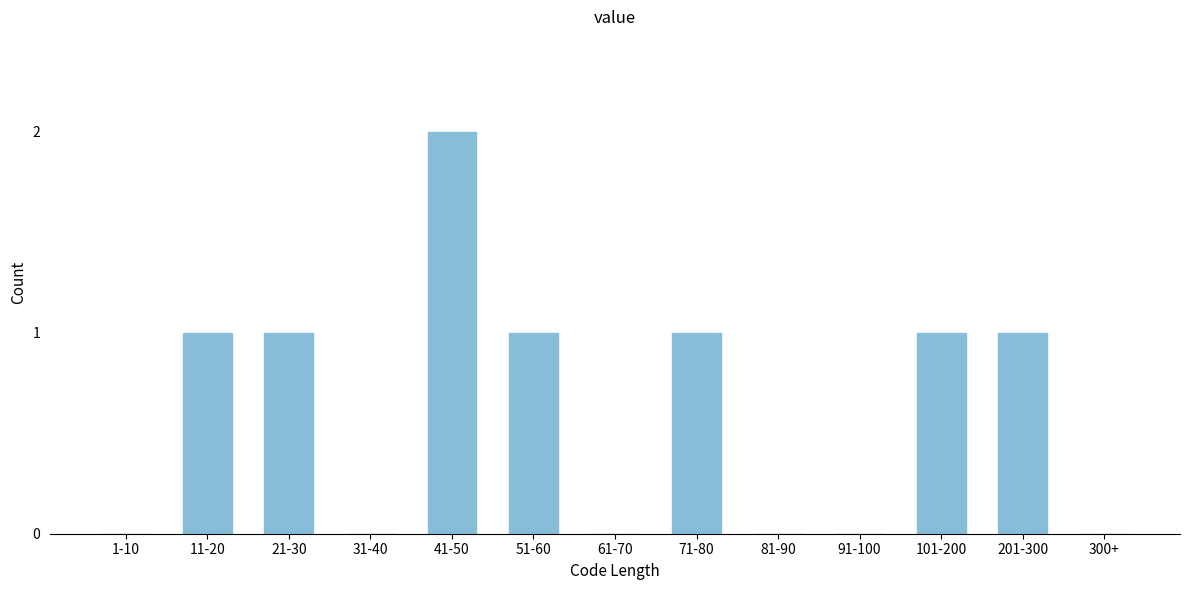

Reading left to right, what are all the values shown in this chart?

1-10=0	11-20=1	21-30=1	31-40=0	41-50=2	51-60=1	61-70=0	71-80=1	81-90=0	91-100=0	101-200=1	201-300=1	300+=0